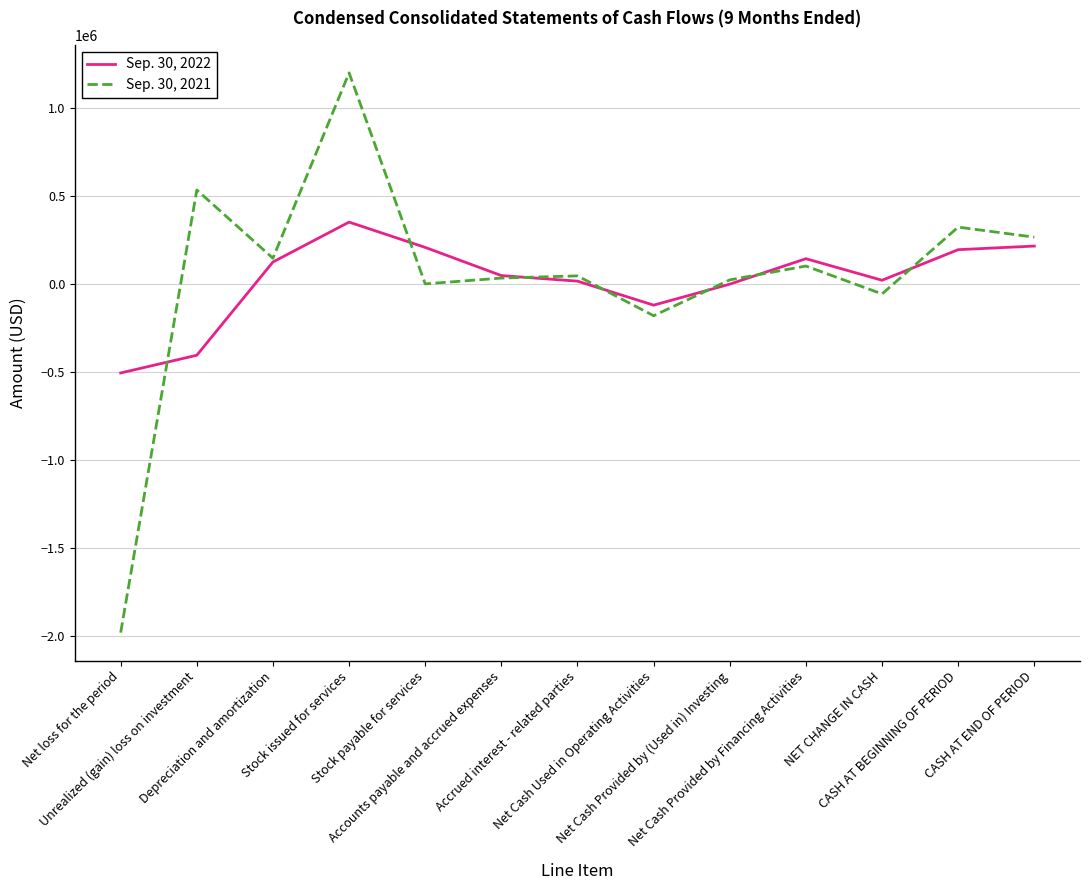

At how many categories does at least one series exceed 790205?

1